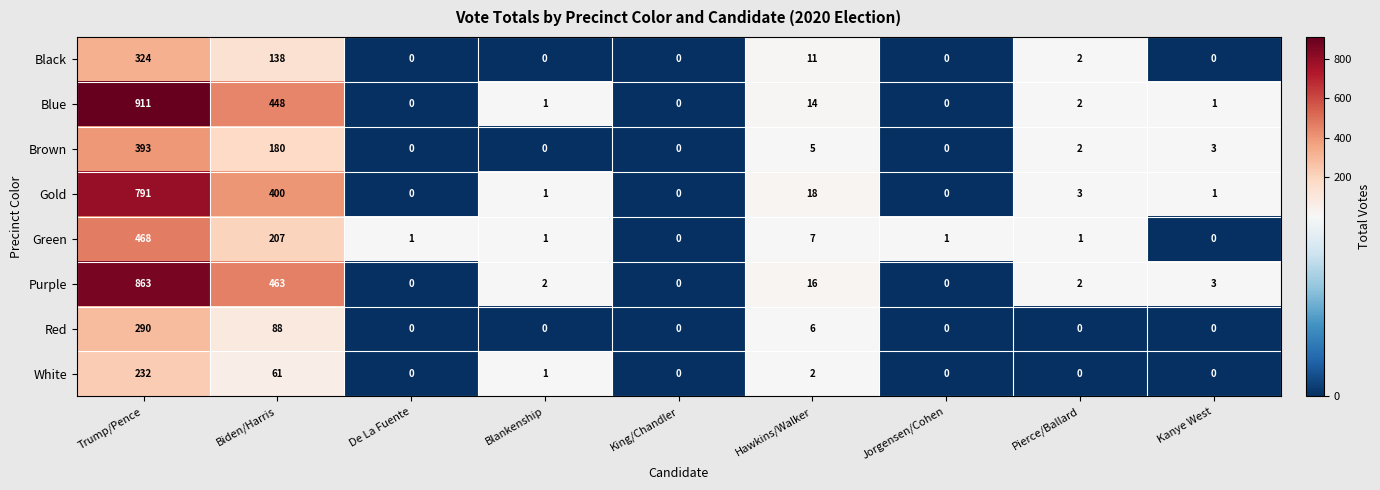

At which label is Gold closest to 395?

Biden/Harris